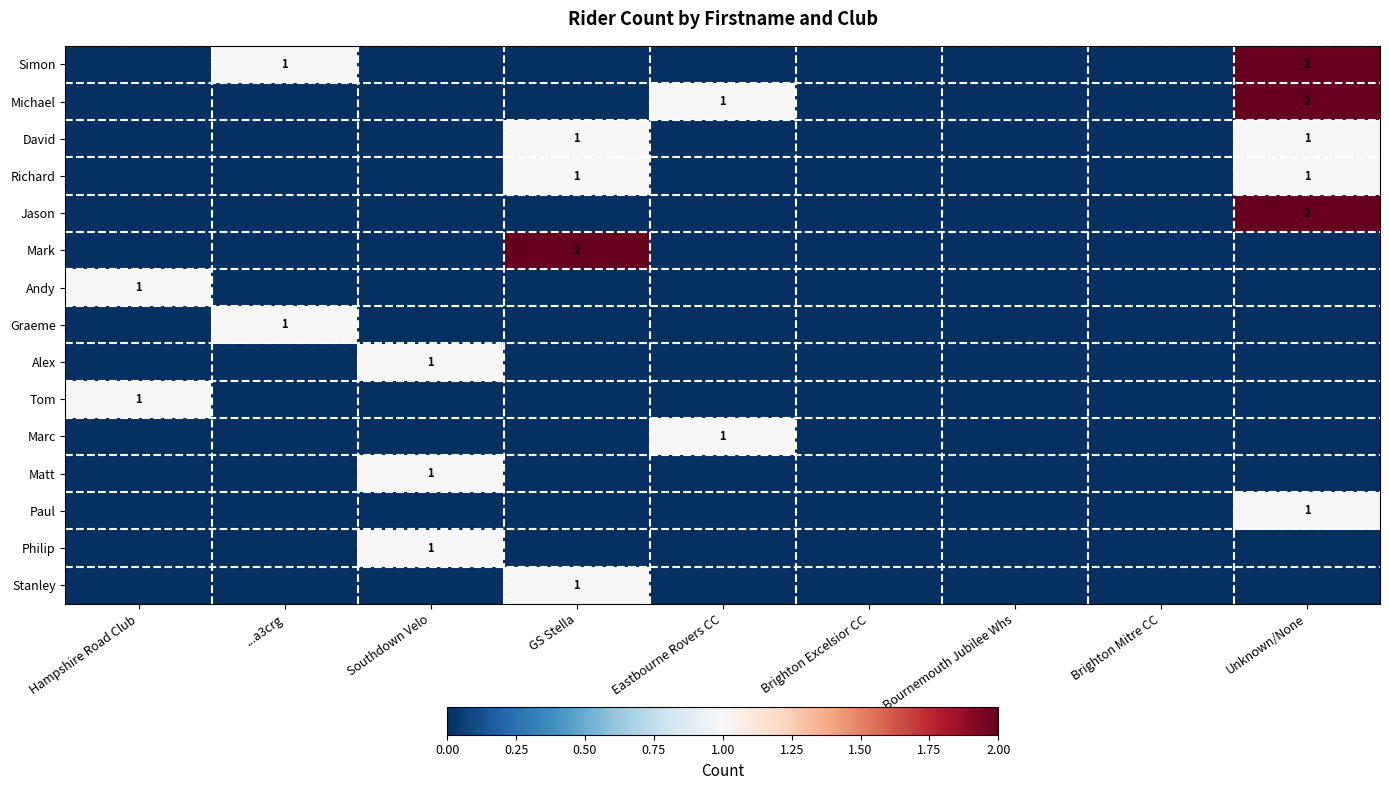

The value of Jason at Unknown/None is 3. True or false?

False